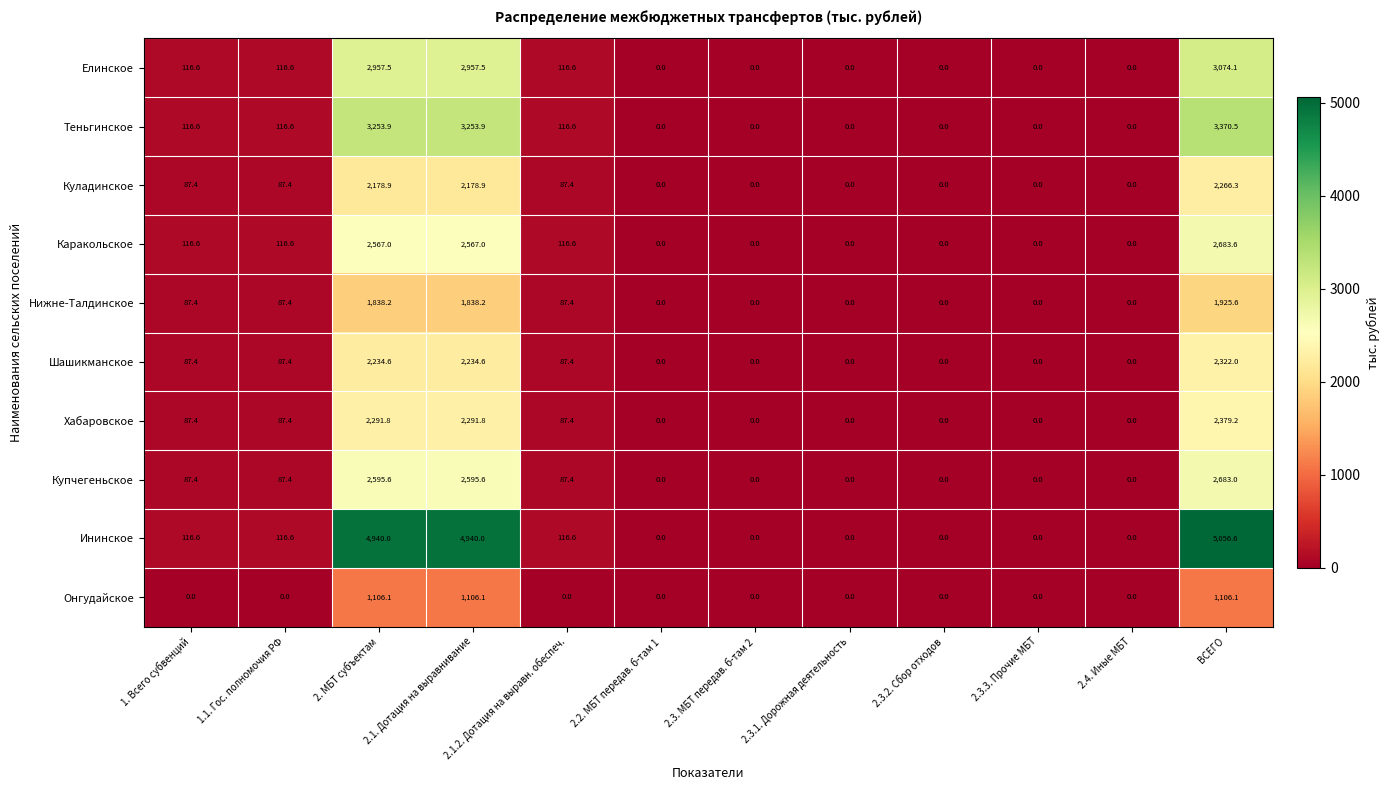

Which series has the largest range (max minus min)?

Ининское